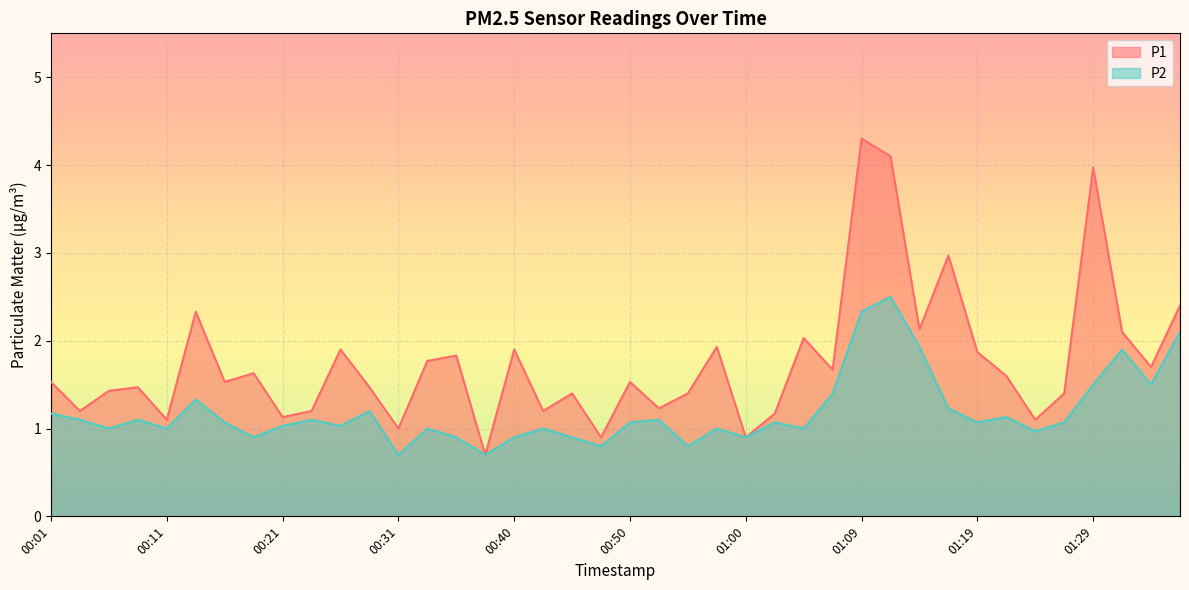

What is the smallest value displayed?

0.7